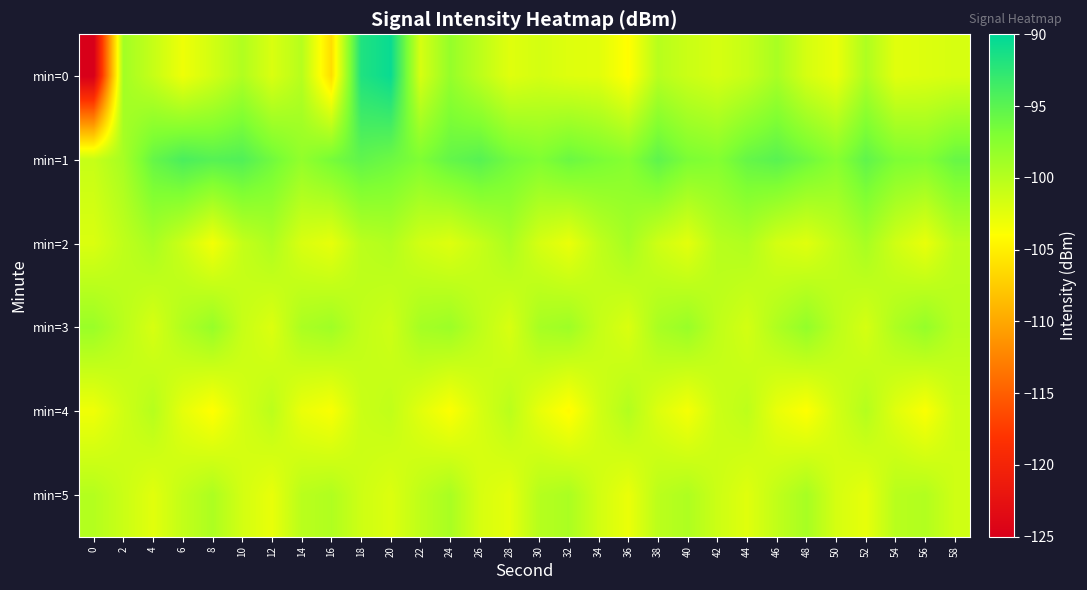

Reading left to right, what are all the values shown in this chart?

min=0: 0=-125.2	2=-99.0	4=-100.9	6=-103.1	8=-101.5	10=-99.7	12=-102.0	14=-100.0	16=-106.3	18=-91.8	20=-90.5	22=-101.8	24=-98.2	26=-100.3	28=-102.3	30=-101.7	32=-102.2	34=-102.4	36=-104.1	38=-100.1	40=-101.1	42=-101.8	44=-100.9	46=-99.3	48=-101.7	50=-102.9	52=-99.6	54=-102.4	56=-102.1	58=-101.8
min=1: 0=-100.9	2=-99.2	4=-95.6	6=-94.1	8=-94.8	10=-94.5	12=-96.2	14=-98.1	16=-96.5	18=-95.3	20=-96.0	22=-97.0	24=-95.5	26=-94.8	28=-96.3	30=-97.1	32=-95.9	34=-96.7	36=-97.4	38=-95.2	40=-96.8	42=-97.3	44=-95.6	46=-94.9	48=-96.1	50=-97.5	52=-95.3	54=-96.9	56=-97.2	58=-95.7
min=2: 0=-102.0	2=-100.5	4=-99.3	6=-101.2	8=-103.4	10=-100.8	12=-99.6	14=-101.9	16=-102.7	18=-100.3	20=-99.8	22=-101.5	24=-102.2	26=-100.9	28=-99.4	30=-101.7	32=-102.9	34=-100.6	36=-99.1	38=-101.3	40=-102.5	42=-100.1	44=-99.7	46=-101.6	48=-102.3	50=-100.7	52=-99.2	54=-101.4	56=-102.8	58=-100.4
min=3: 0=-98.5	2=-100.2	4=-101.8	6=-99.7	8=-98.3	10=-100.9	12=-102.1	14=-99.4	16=-98.8	18=-100.6	20=-101.3	22=-99.1	24=-98.6	26=-100.4	28=-101.9	30=-99.2	32=-98.7	34=-100.8	36=-102.0	38=-99.3	40=-98.4	42=-100.5	44=-101.6	46=-99.6	48=-98.1	50=-100.3	52=-101.7	54=-99.5	56=-98.2	58=-100.1
min=4: 0=-103.2	2=-101.4	4=-100.0	6=-102.6	8=-104.1	10=-101.7	12=-100.3	14=-102.9	16=-103.7	18=-101.1	20=-100.6	22=-102.4	24=-103.9	26=-101.8	28=-100.2	30=-102.7	32=-104.3	34=-101.5	36=-99.8	38=-102.1	40=-103.5	42=-101.2	44=-100.4	46=-102.8	48=-104.0	50=-101.6	52=-99.9	54=-102.3	56=-103.8	58=-101.3
min=5: 0=-99.9	2=-101.1	4=-102.4	6=-100.7	8=-99.5	10=-101.6	12=-102.8	14=-100.2	16=-99.7	18=-101.3	20=-102.1	22=-100.5	24=-99.3	26=-101.8	28=-102.6	30=-100.0	32=-99.4	34=-101.5	36=-102.9	38=-100.3	40=-99.6	42=-101.2	44=-102.3	46=-100.6	48=-99.2	50=-101.7	52=-102.7	54=-100.1	56=-99.8	58=-101.4